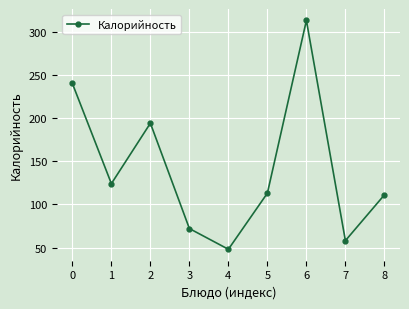

What is the value of the 4th point from the left?

72